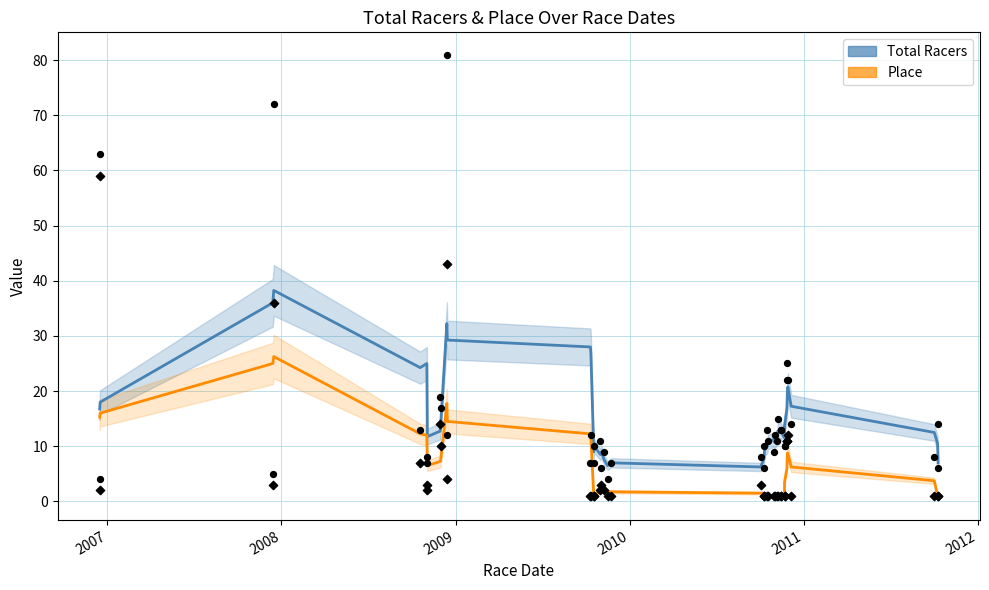

Which series has the largest Y range (max minus min)?

Total Racers